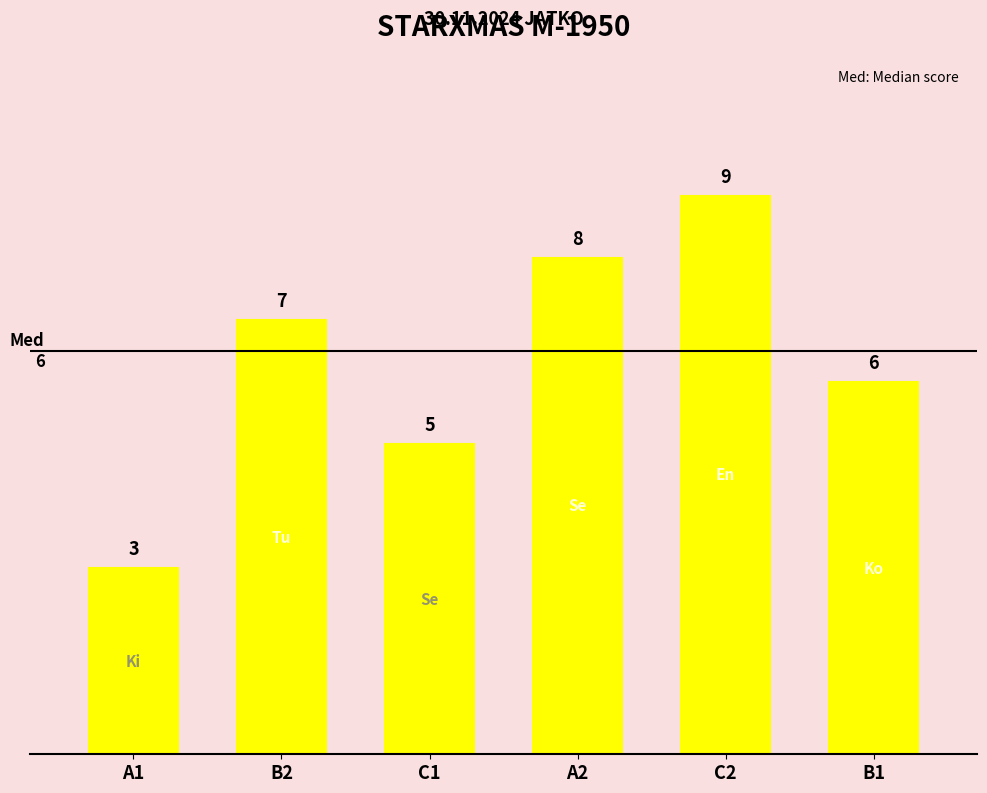

What is the value of the 4th bar from the left?

8